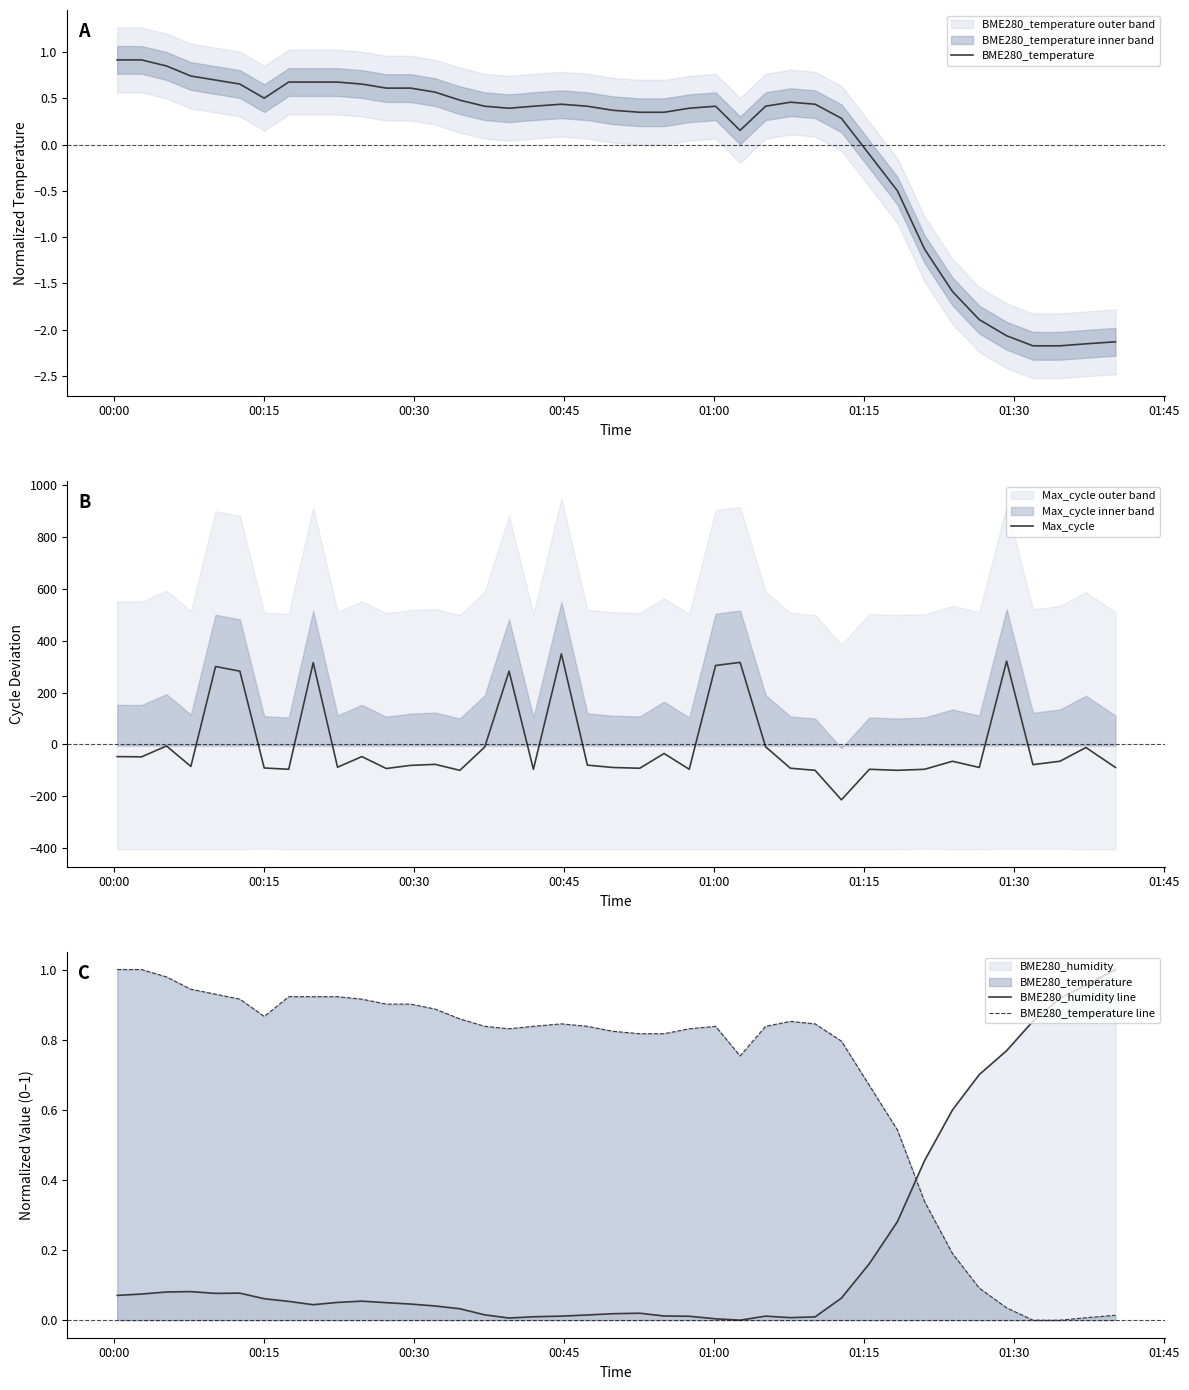

Rank the series by their maximum value, from highest to lowest.

Max_cycle, BME280_humidity line, BME280_temperature line, BME280_temperature